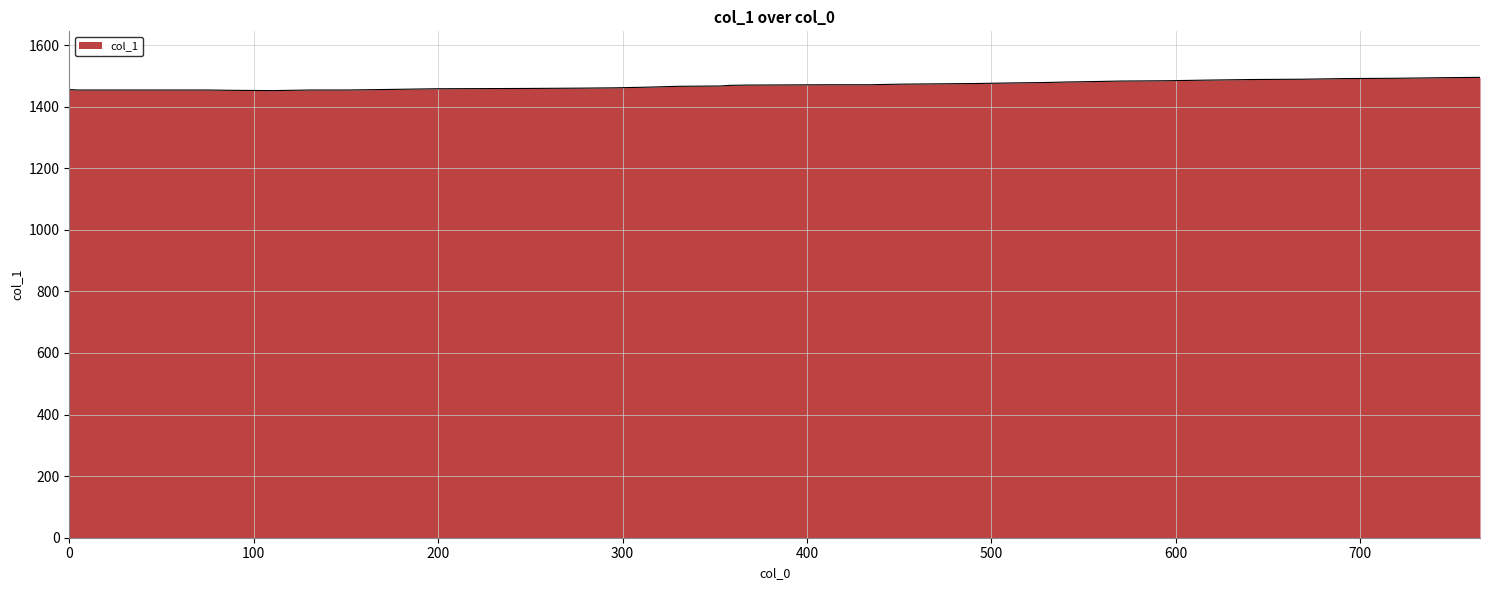

What is the difference between the maximum and minimum values?

43